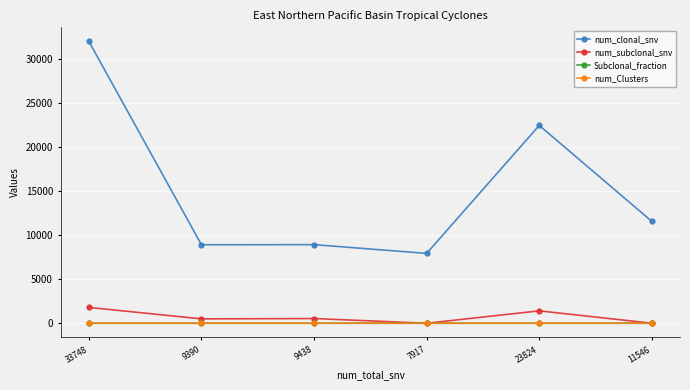

The value of num_Clusters at 9438 is 2.0. True or false?

True